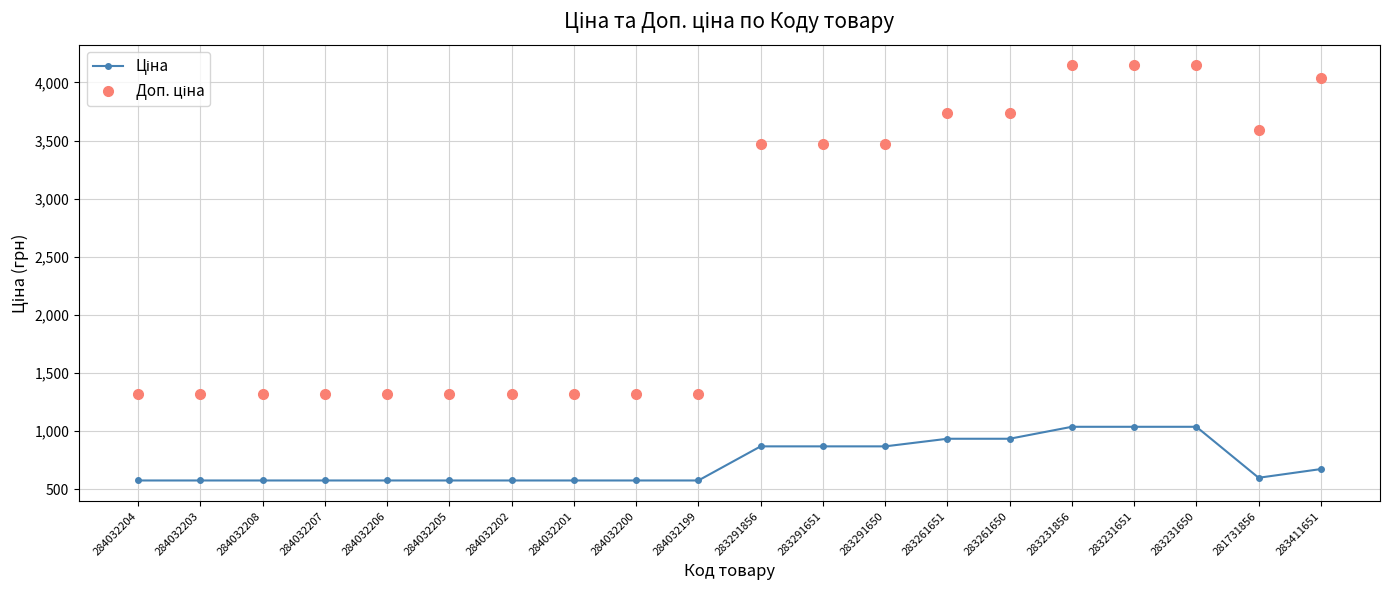

What is the spread (max minus min) of values at 283231856?

3109.4